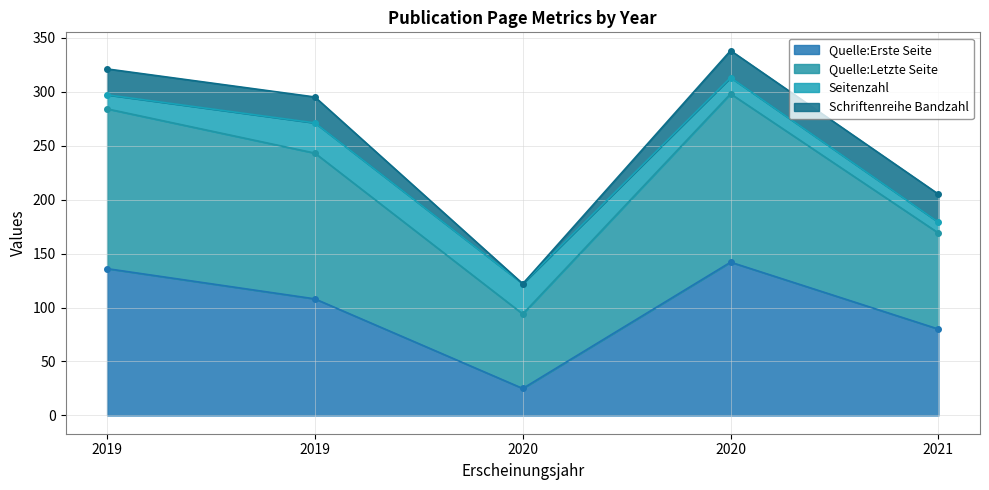

True or false: Quelle:Letzte Seite has more than 2 interior local peaks.

False